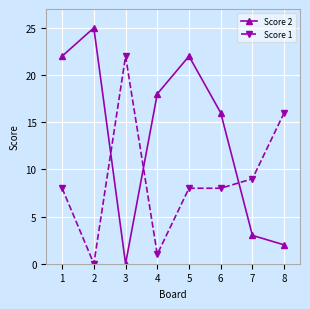

True or false: Score 2 has a value of 12 at 5.

False